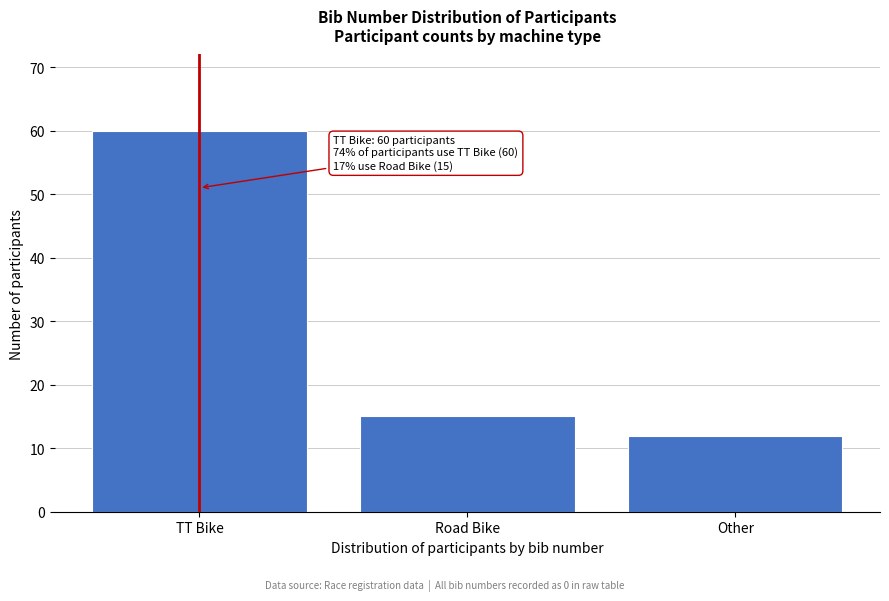

Reading right to left, what are all the values shown in this chart?

Other=12	Road Bike=15	TT Bike=60